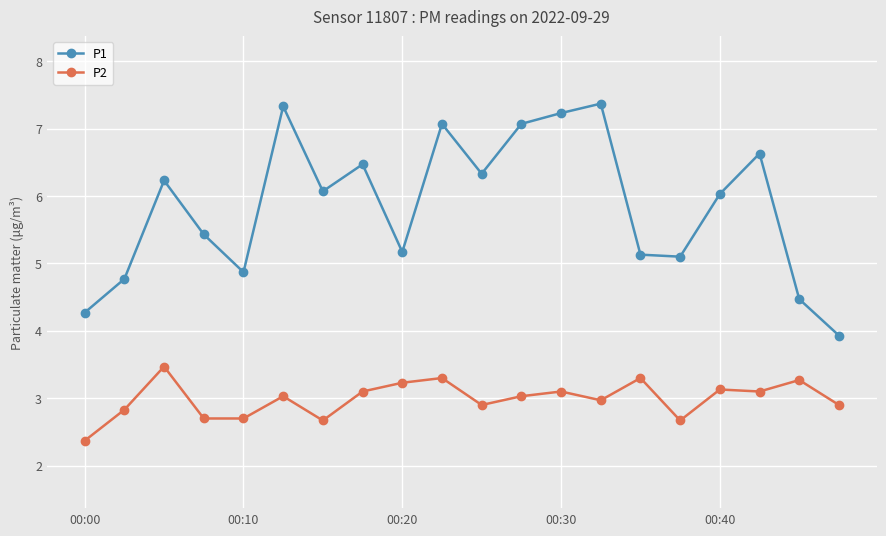

True or false: P1 and P2 intersect in this chart.

False